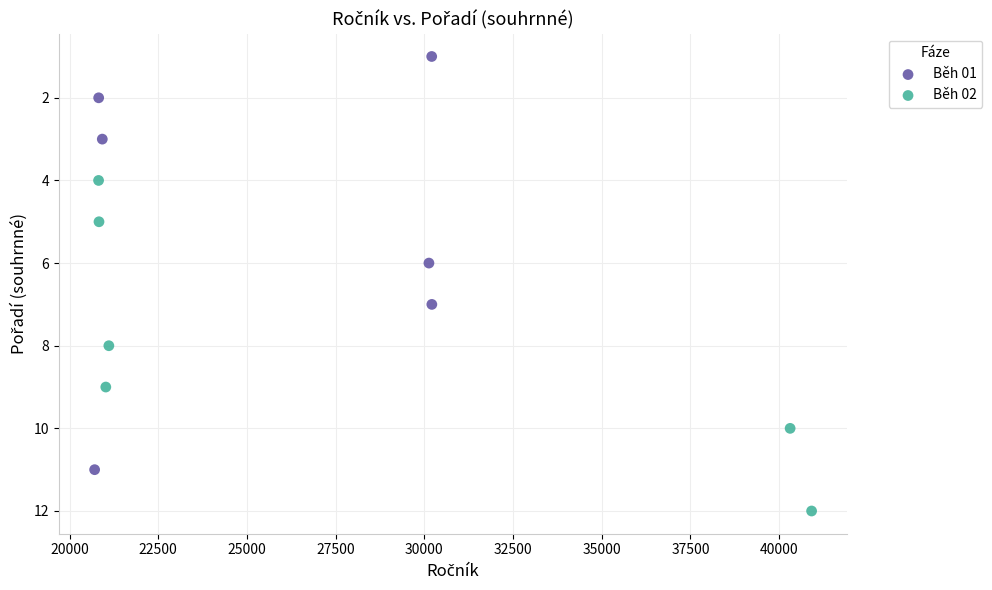

Which series contains the highest Y value?

Běh 02